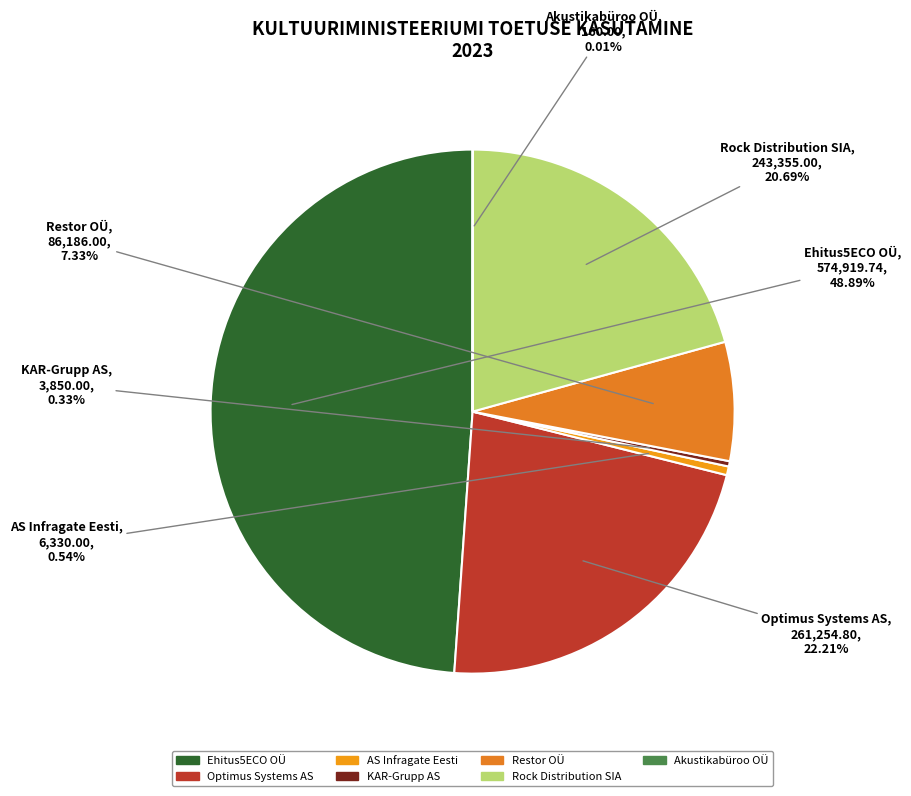

Which slice is the largest?

Ehitus5ECO OÜ